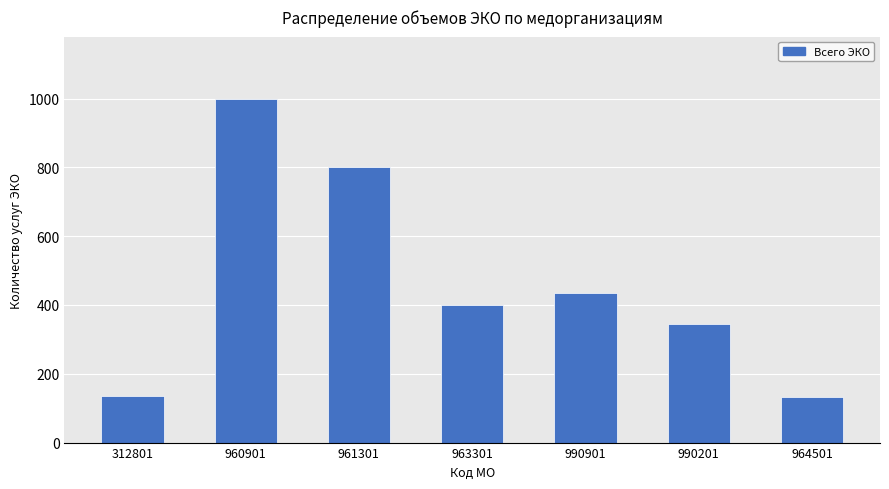

Is it true that the value at 990901 is 434?

True